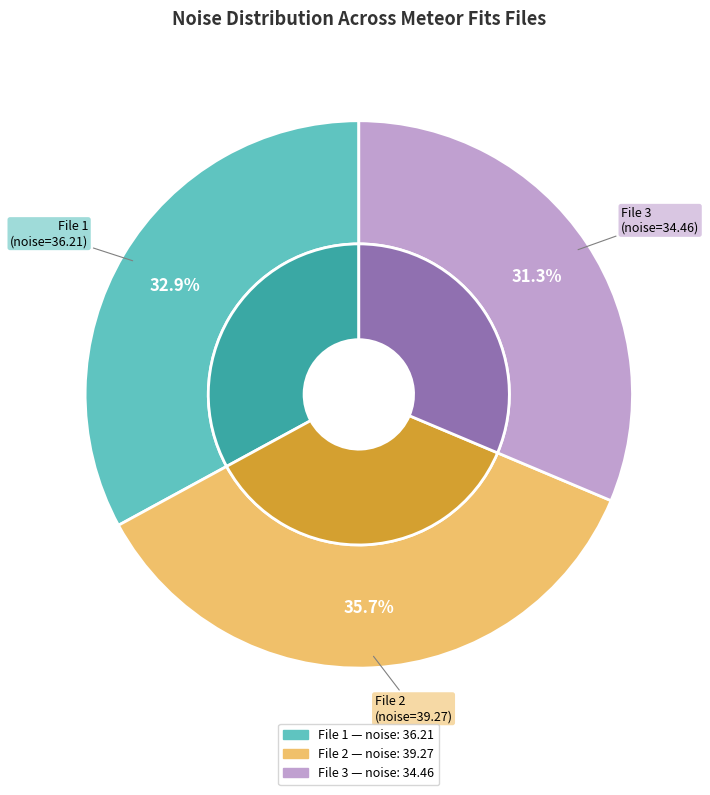

Does any single category account for the majority?

No